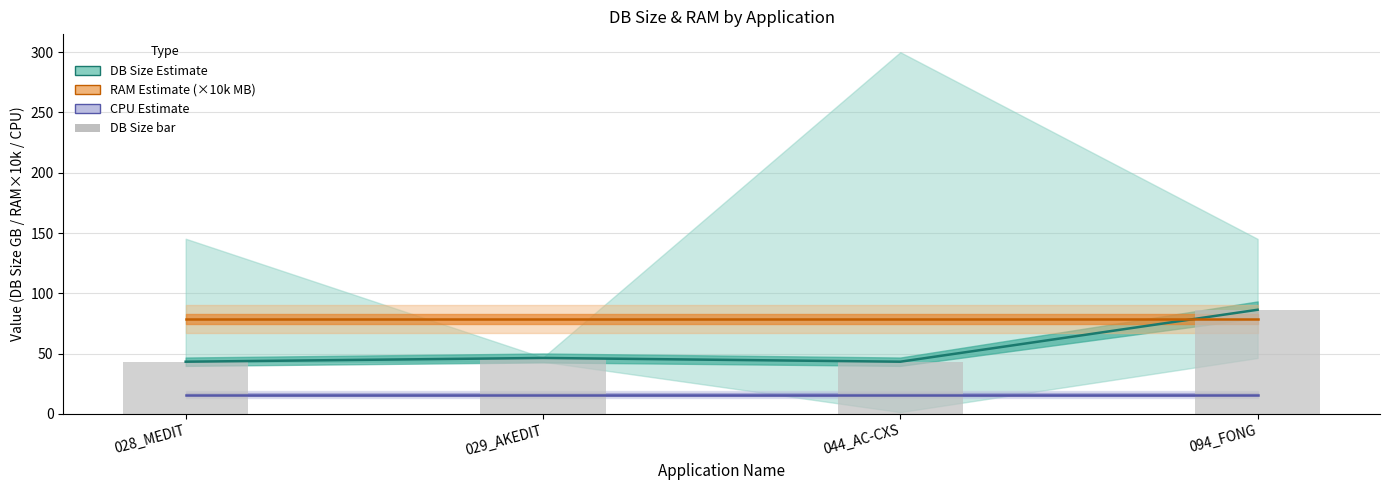

Reading right to left, what are all the values shown in this chart?

DB Size estimate: 094_FONG=86.4	044_AC-CXS=43.3	029_AKEDIT=46.4	028_MEDIT=43.3
RAM estimate (×10k MB): 094_FONG=78.6	044_AC-CXS=78.6	029_AKEDIT=78.6	028_MEDIT=78.6
CPU estimate: 094_FONG=16.0	044_AC-CXS=16.0	029_AKEDIT=16.0	028_MEDIT=16.0
DB Size bar: 094_FONG=86.4	044_AC-CXS=43.3	029_AKEDIT=46.4	028_MEDIT=43.3